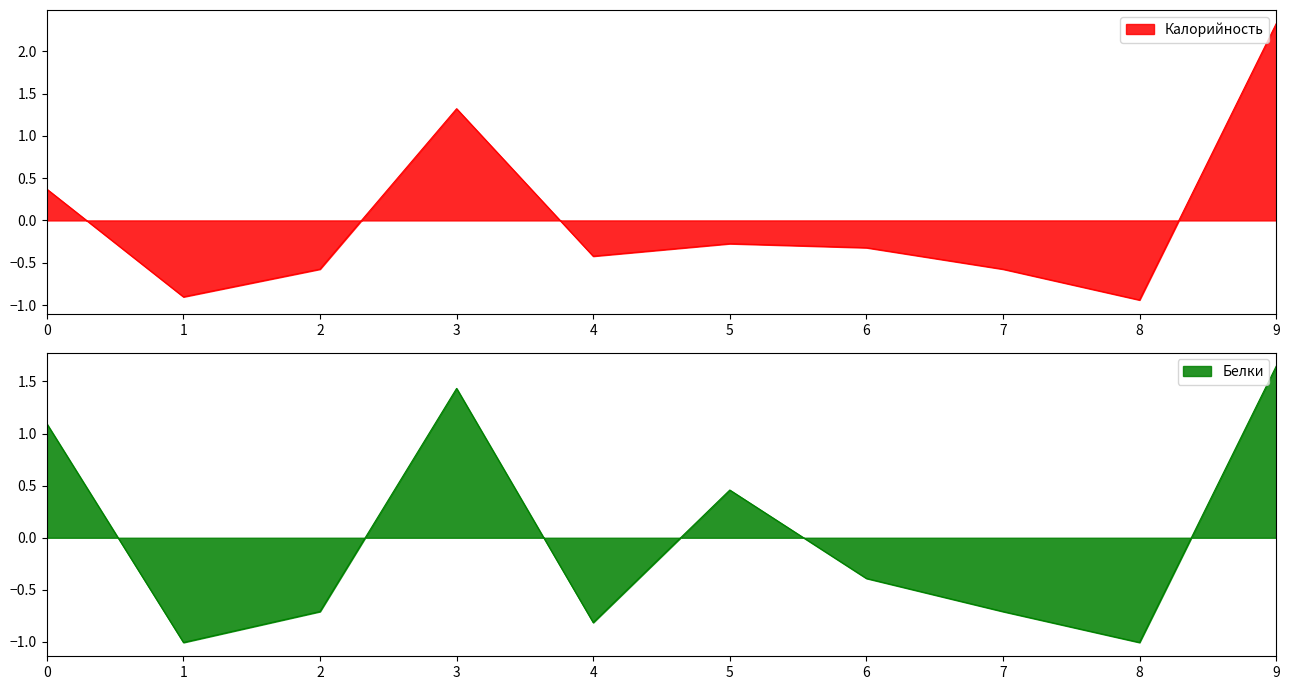

Which series has the largest total across all categories?

Калорийность